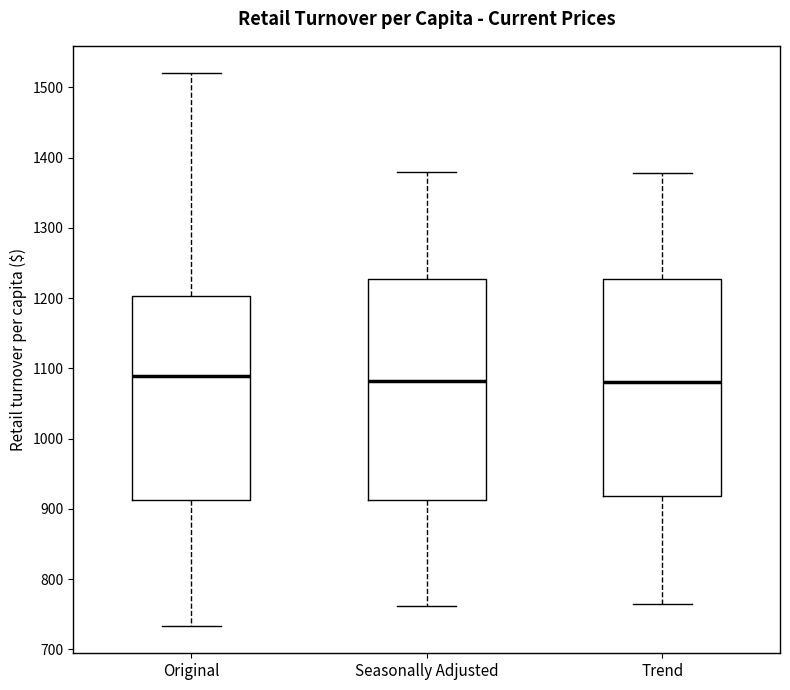

Reading left to right, read every box against the y-axis: the position of its median line, the range the box covers, and the ends of its whiskers. The values are not printed on the chart, so give them approximately, as read against the axis.

Original: median 1090, box 910 to 1200, whiskers 730 to 1520
Seasonally Adjusted: median 1080, box 910 to 1230, whiskers 760 to 1380
Trend: median 1080, box 920 to 1230, whiskers 760 to 1380